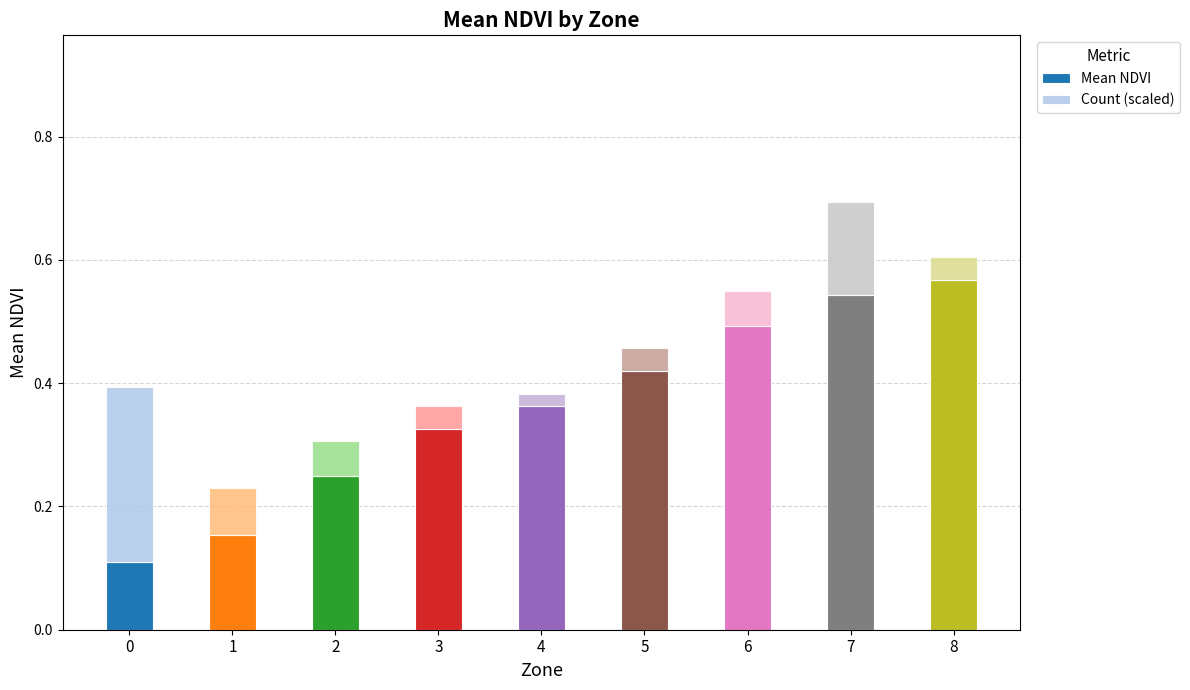

What is the total value across all series at 7?

0.7